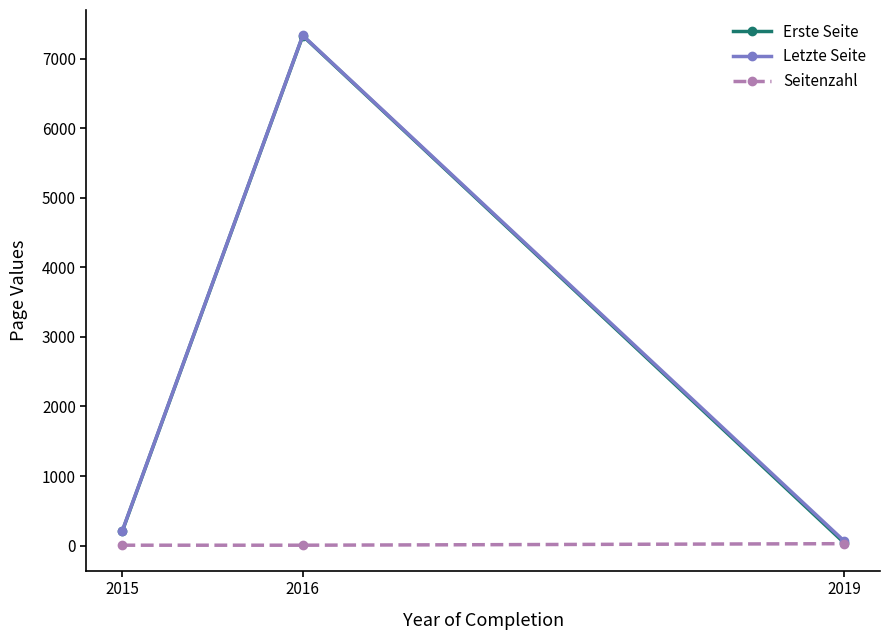

At which category does the chart reach its peak across all series?

2016